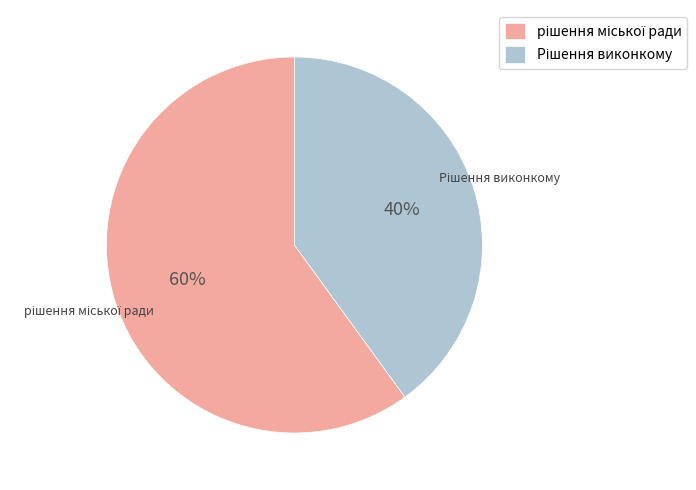

Does any single category account for the majority?

Yes